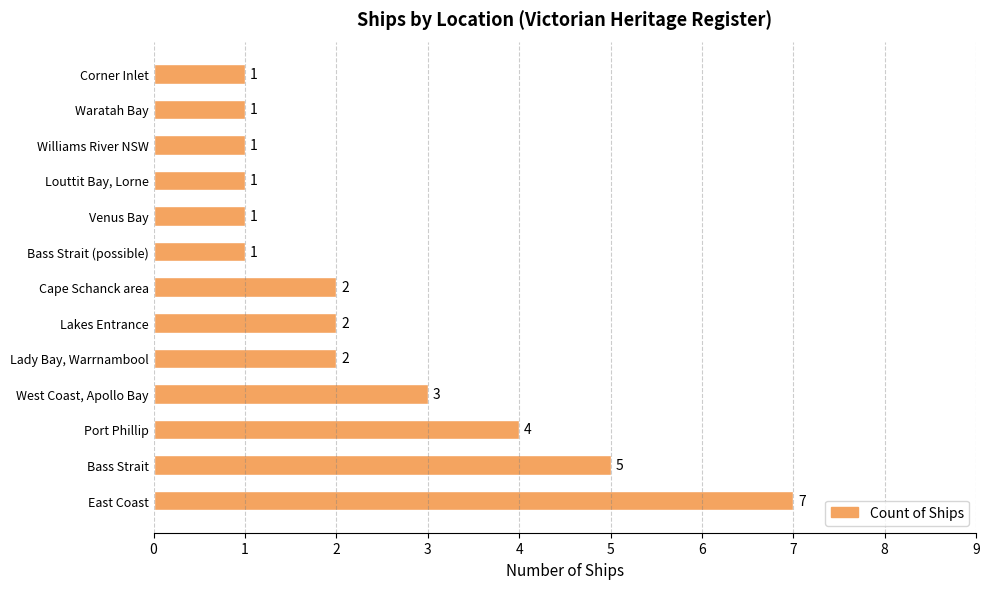

What is the sum of all values?

31